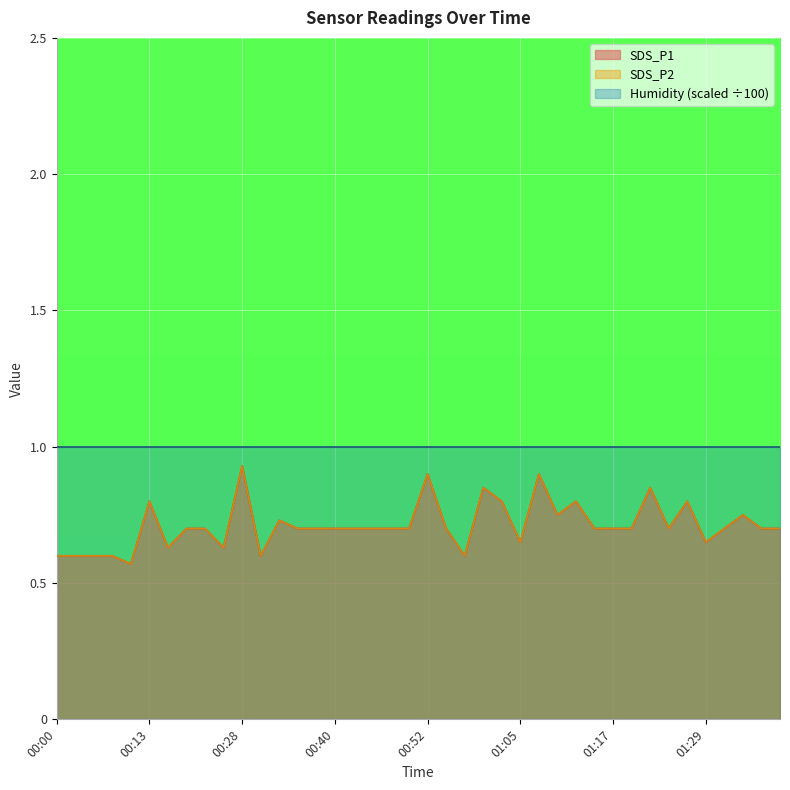

True or false: SDS_P1 and SDS_P2 cross at least once.

False